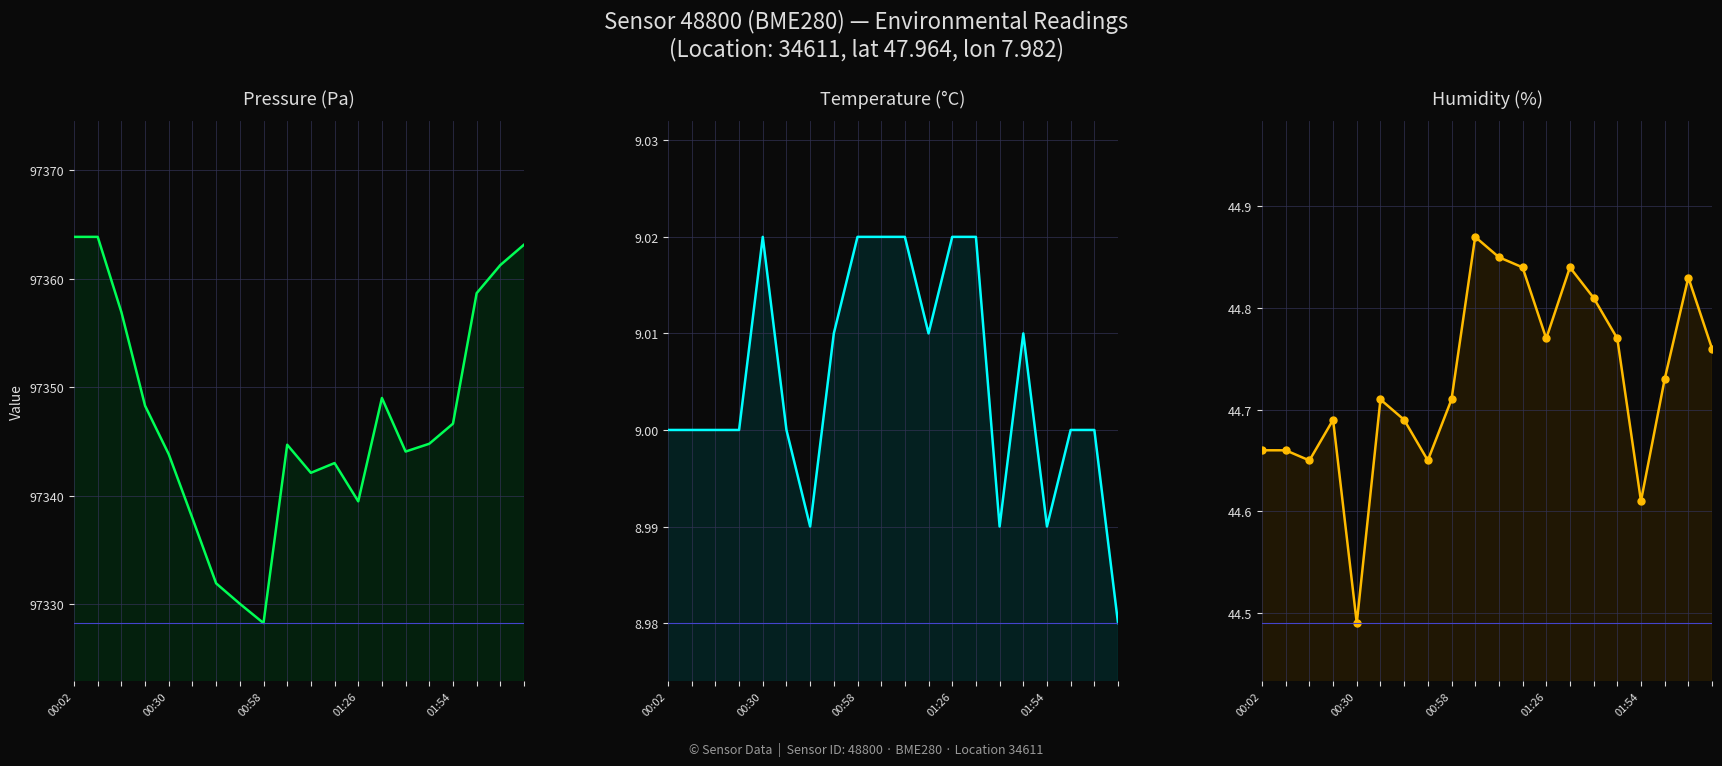

Count the temperature values in the range 9 to 10.

16